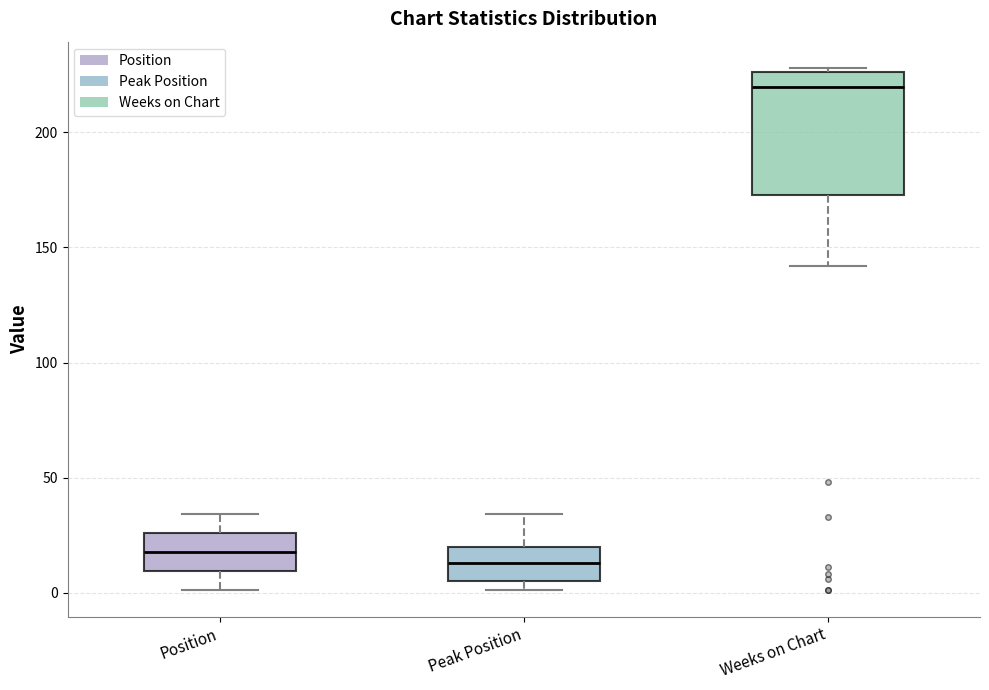

Reading left to right, read every box against the y-axis: the position of its median line, the range the box covers, and the ends of its whiskers. The values are not printed on the chart, so give them approximately, as read against the axis.

Position: median 20, box 10 to 25, whiskers 0 to 35
Peak Position: median 15, box 5 to 20, whiskers 0 to 35
Weeks on Chart: median 220, box 175 to 225, whiskers 140 to 230